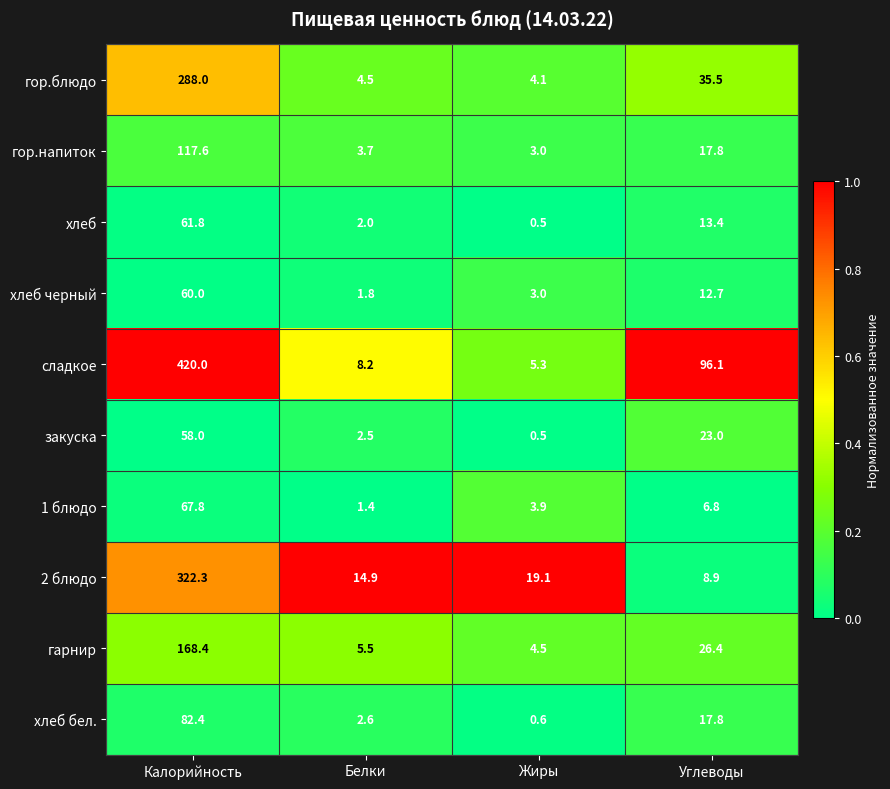

How many categories are shown in the chart?

4